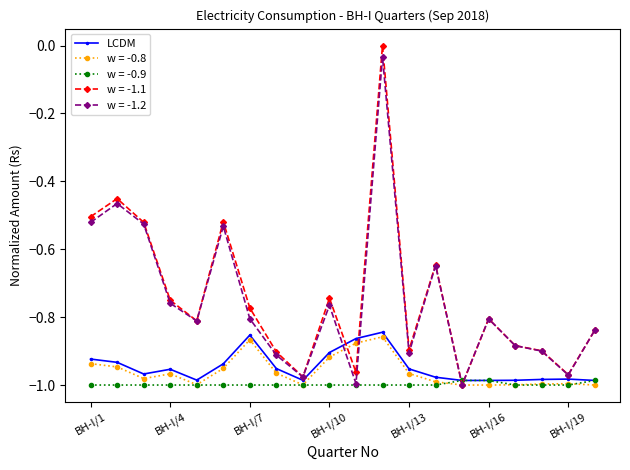

True or false: w = -0.8 has more than 2 interior local peaks.

True